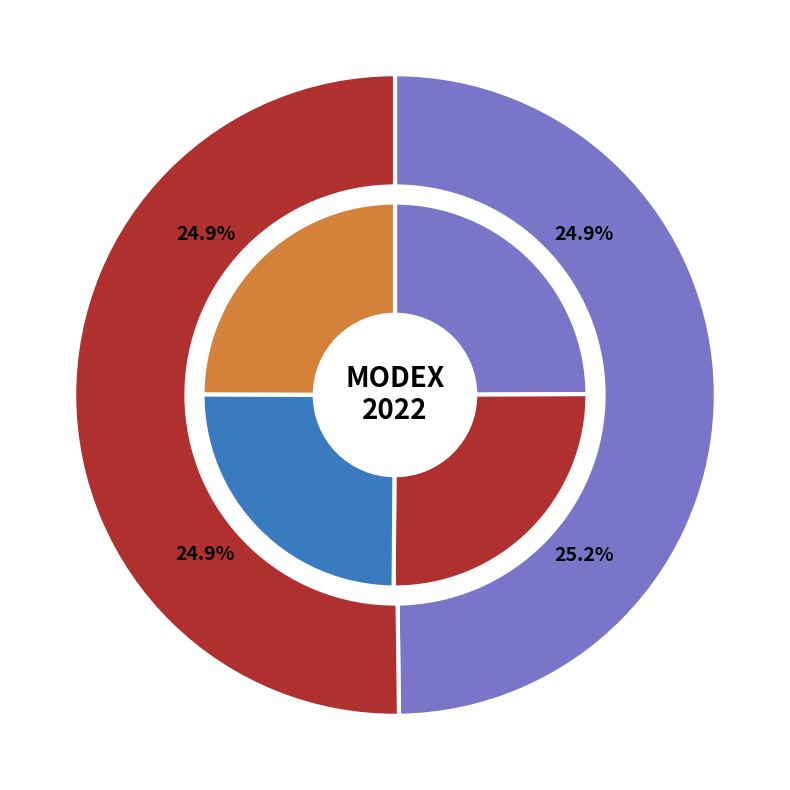

Is Blue Yonder the majority of the pie?

No